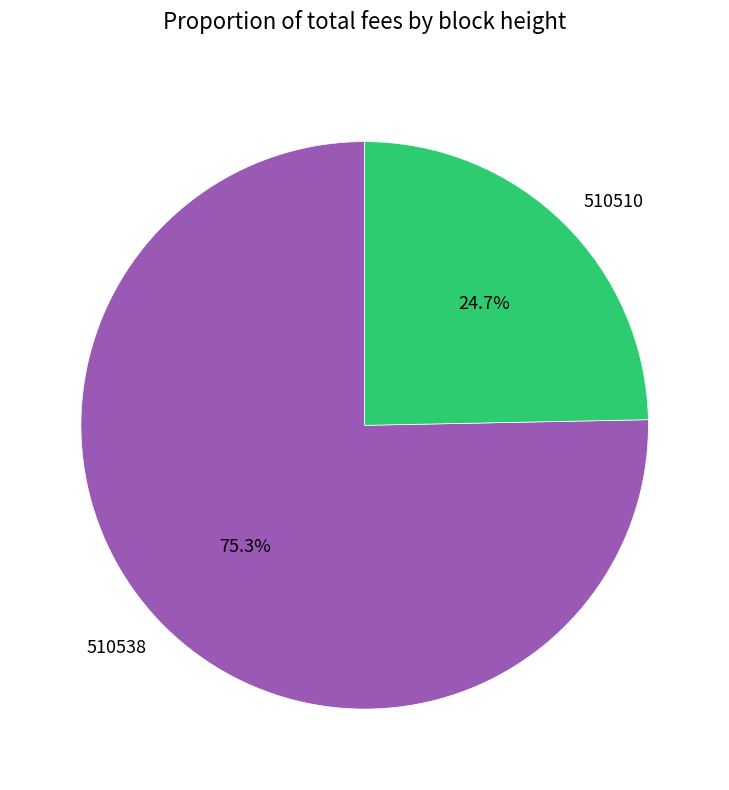

Which category accounts for the majority?

510538